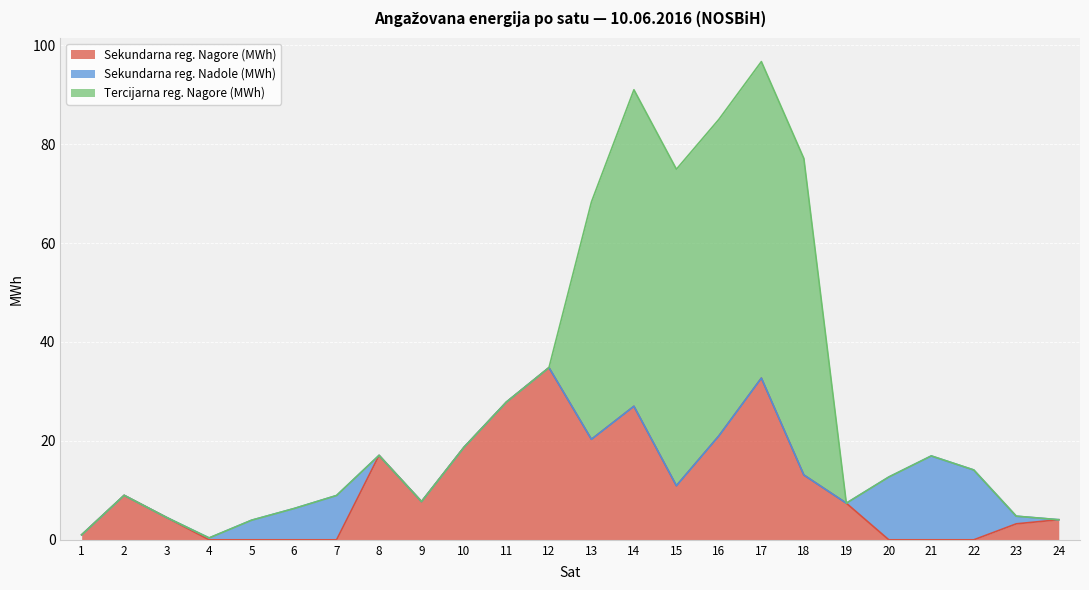

Is it true that Sekundarna reg. Nagore (MWh) equals -11.9 at 21?

False